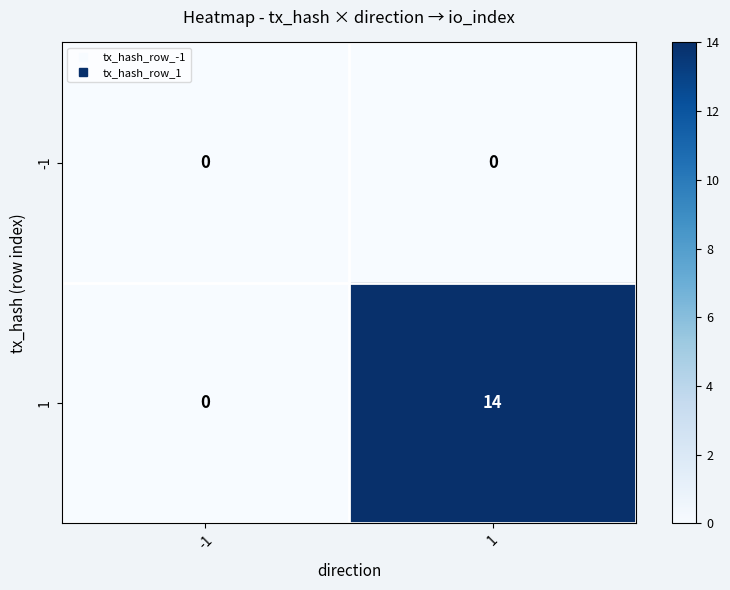

What is the maximum value shown in the chart?

14